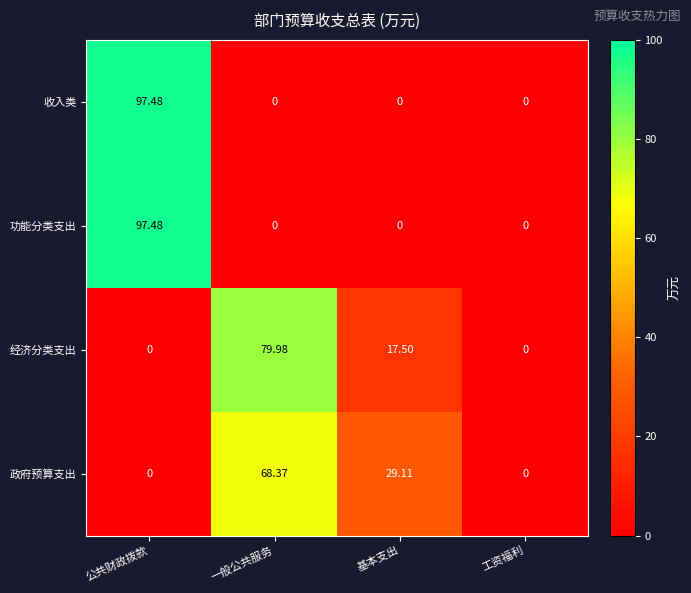

Is the value of 收入类 at 工资福利 greater than the value of 政府预算支出 at 基本支出?

No